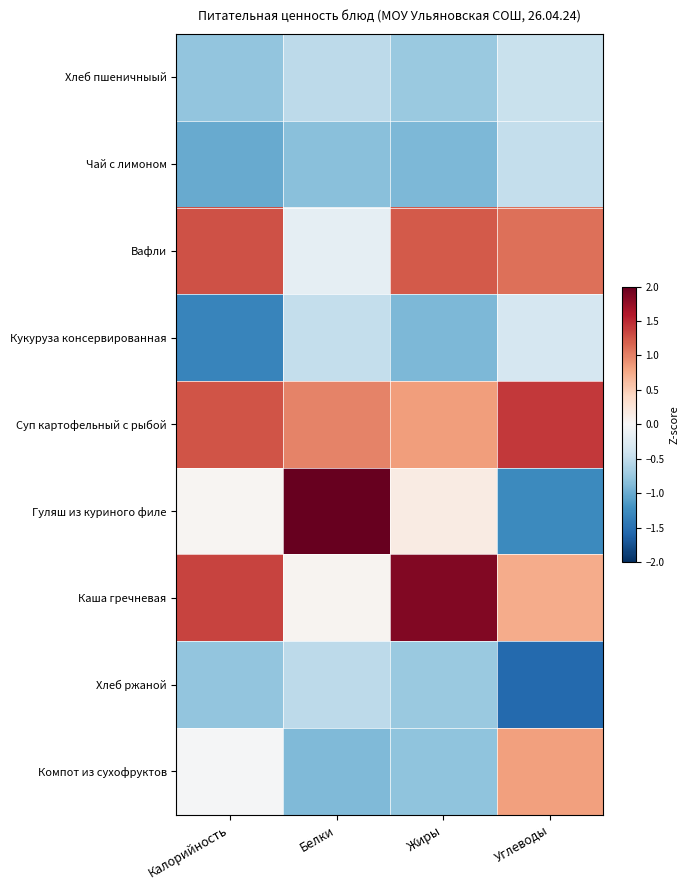

Reading left to right, extract all data points from this chart.

Хлеб пшеничныый: Калорийность=-0.8	Белки=-0.5	Жиры=-0.7	Углеводы=-0.4
Чай с лимоном: Калорийность=-1.0	Белки=-0.8	Жиры=-0.9	Углеводы=-0.5
Вафли: Калорийность=1.3	Белки=-0.2	Жиры=1.2	Углеводы=1.1
Кукуруза консервированная: Калорийность=-1.3	Белки=-0.5	Жиры=-0.9	Углеводы=-0.3
Суп картофельный с рыбой: Калорийность=1.3	Белки=1.0	Жиры=0.8	Углеводы=1.4
Гуляш из куриного филе: Калорийность=0.0	Белки=2.4	Жиры=0.2	Углеводы=-1.3
Каша гречневая: Калорийность=1.4	Белки=0.1	Жиры=1.9	Углеводы=0.7
Хлеб ржаной: Калорийность=-0.8	Белки=-0.5	Жиры=-0.7	Углеводы=-1.5
Компот из сухофруктов: Калорийность=-0.0	Белки=-0.9	Жиры=-0.8	Углеводы=0.8